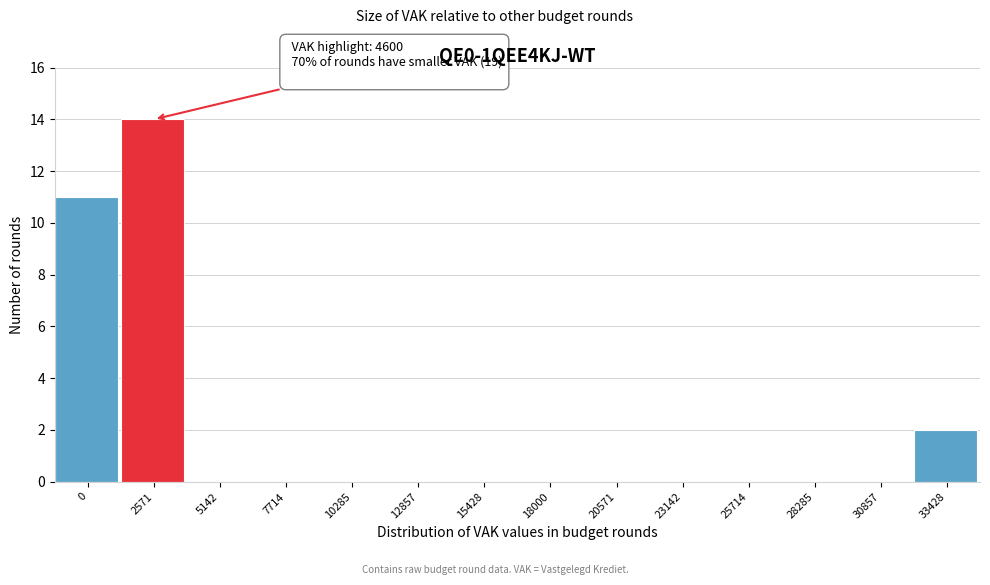

Reading left to right, what are all the values shown in this chart?

0=11	2571=14	5142=0	7714=0	10285=0	12857=0	15428=0	18000=0	20571=0	23142=0	25714=0	28285=0	30857=0	33428=2